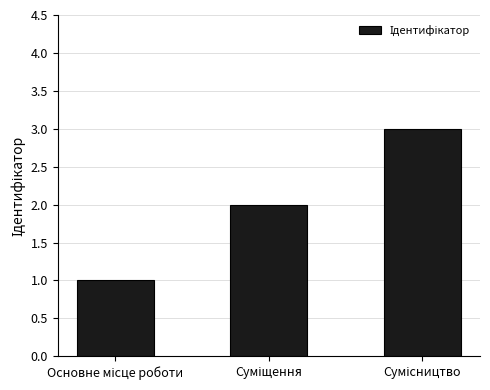

What is the difference between the maximum and minimum values?

2